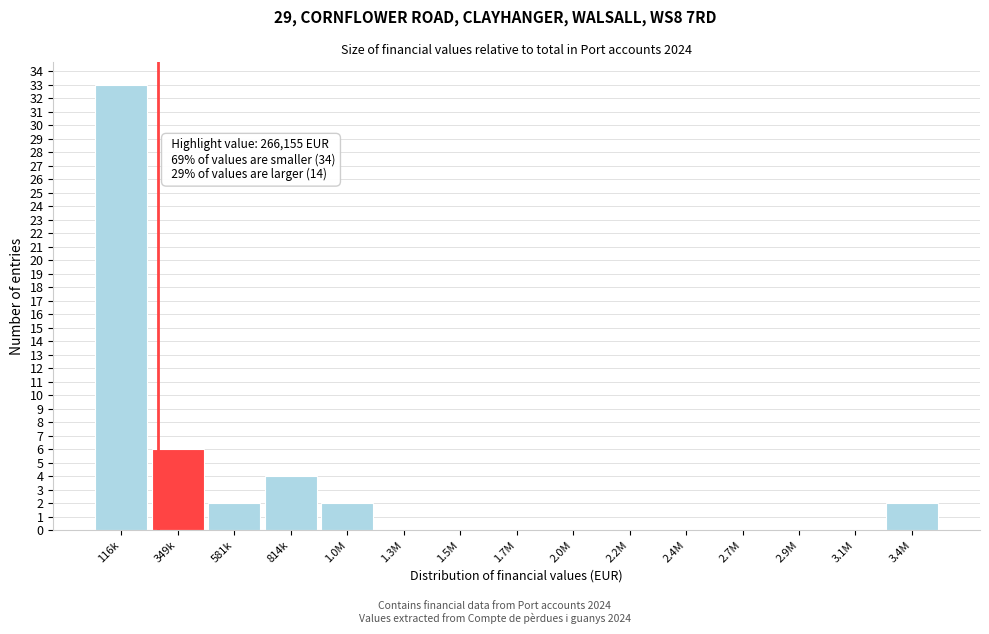

Reading left to right, list all the values displayed in this chart.

116k=33	349k=6	581k=2	814k=4	1.0M=2	1.3M=0	1.5M=0	1.7M=0	2.0M=0	2.2M=0	2.4M=0	2.7M=0	2.9M=0	3.1M=0	3.4M=2